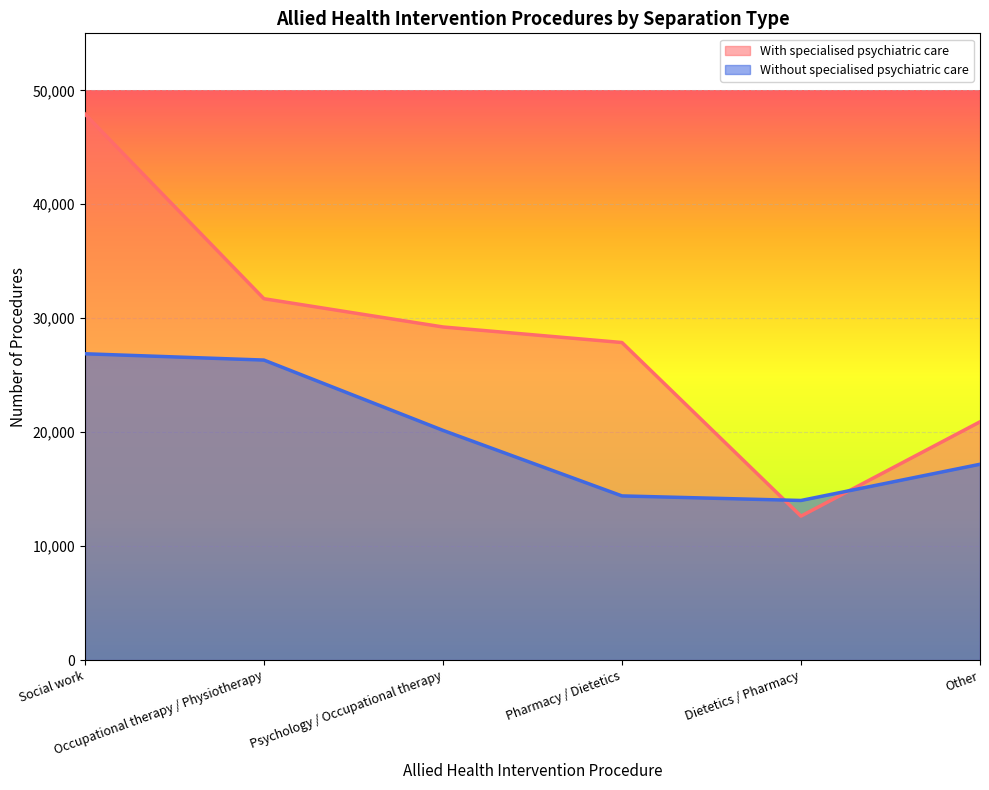

What is the value of the Without specialised psychiatric care point at the 6th from the left?

17184